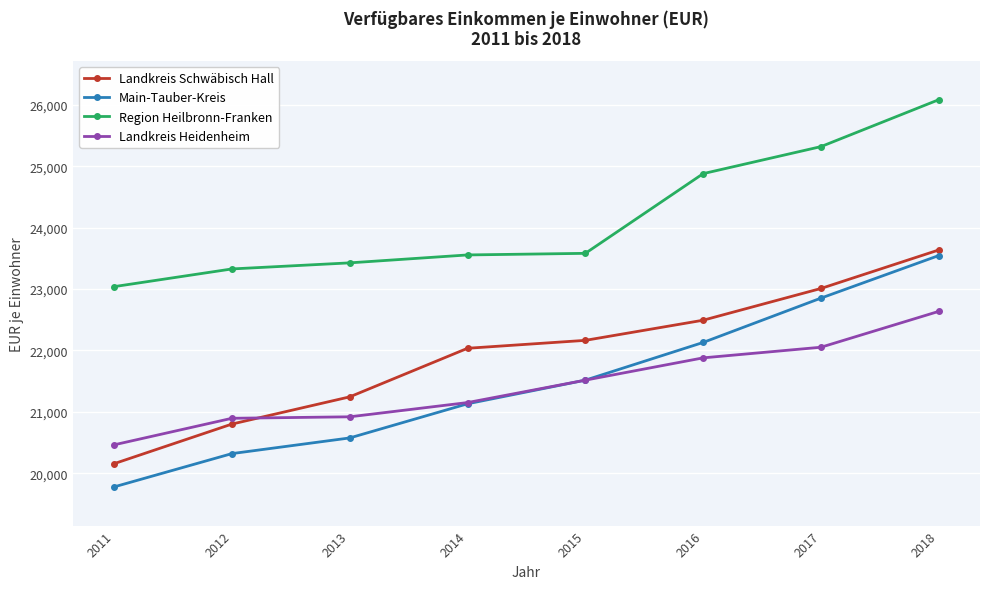

At which category is the sum across all series the highest?

2018